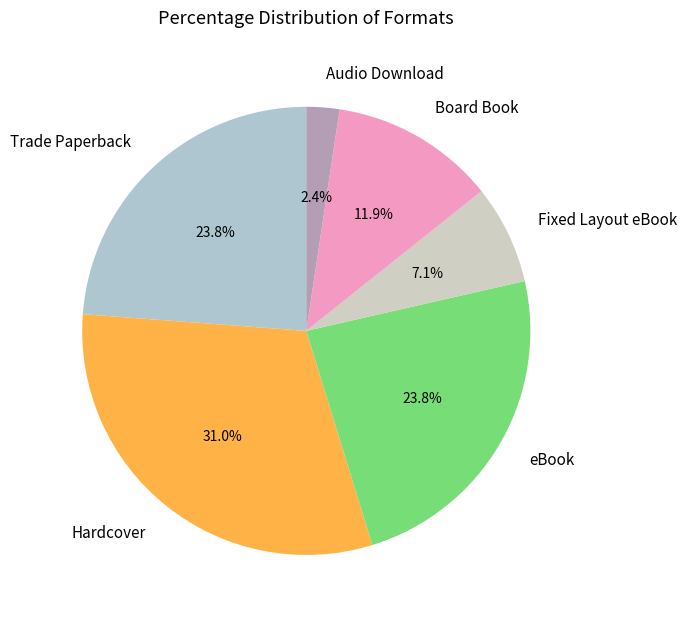

What is the smallest slice in the pie chart?

Audio Download